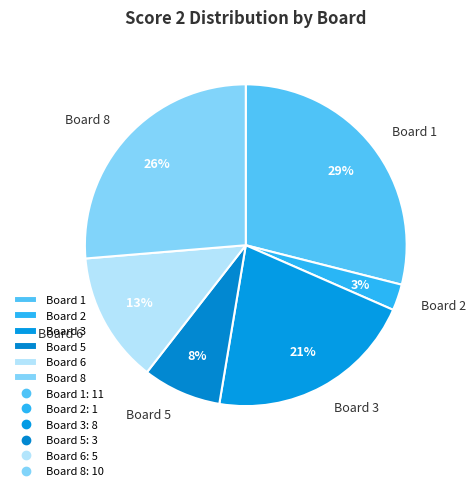

Which has a higher value, Board 1 or Board 6?

Board 1